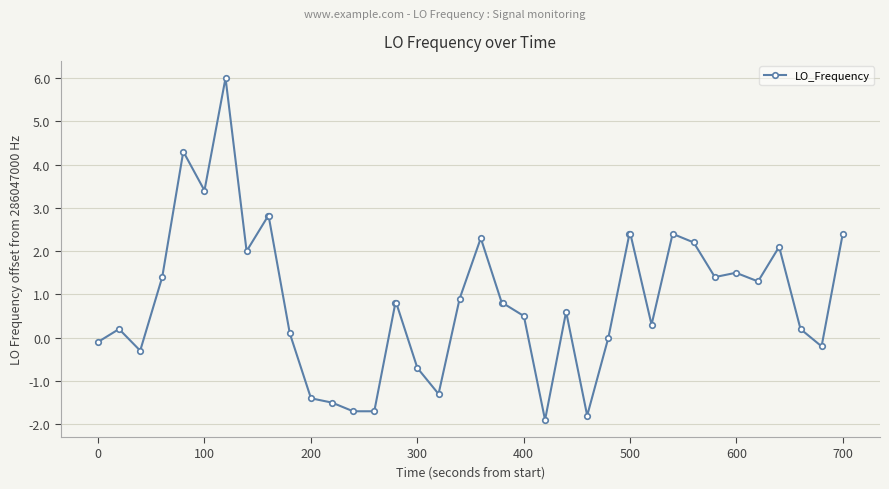

What is the greatest value displayed?

6.0